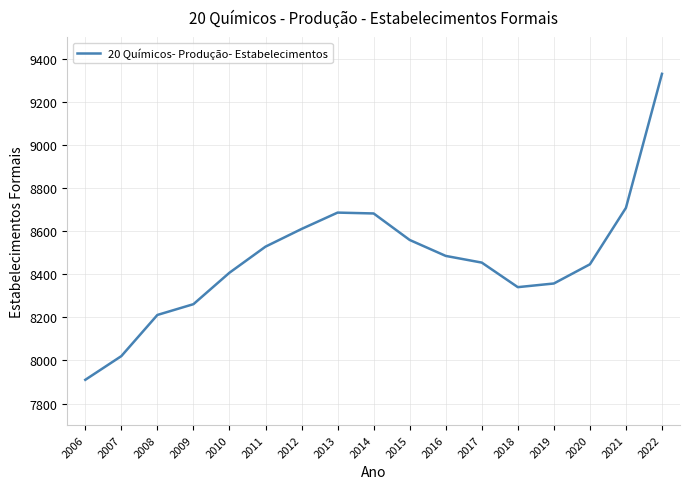

At which category does the chart reach its minimum across all series?

2006